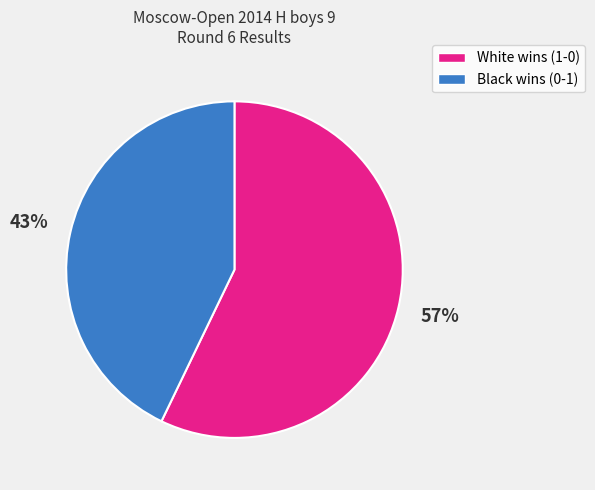

To the nearest percent, what is the difference between the largest and smallest slice percentages?

14%